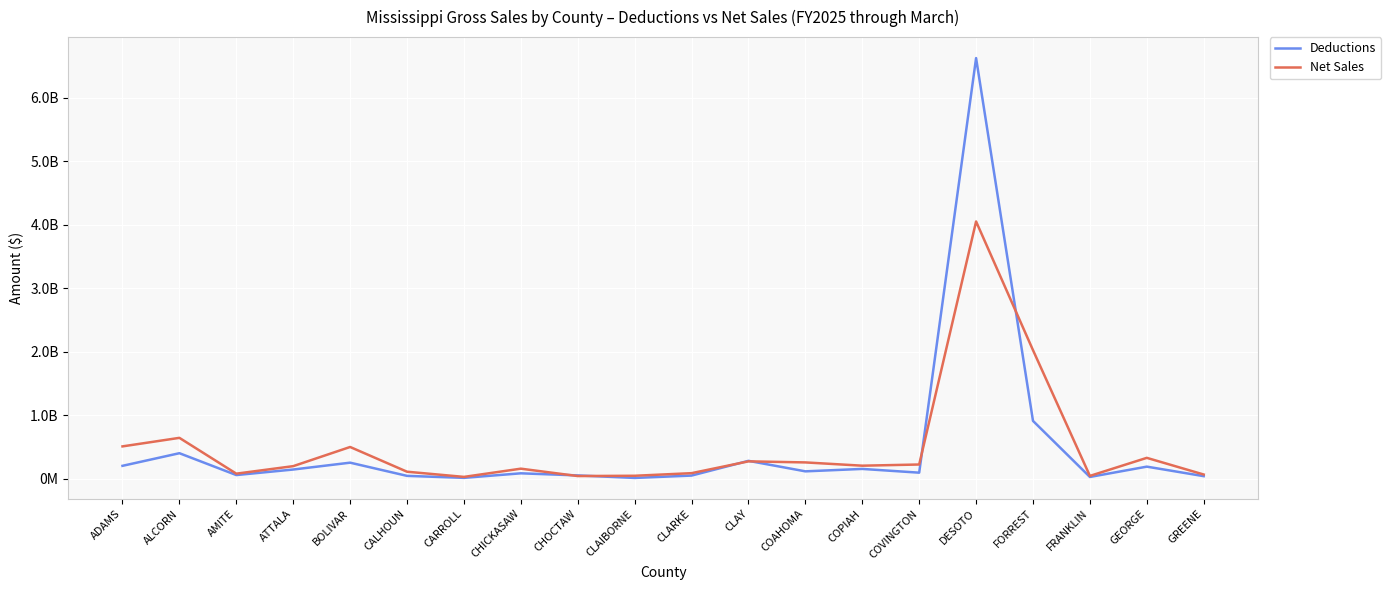

Which series has the widest spread of values?

Deductions